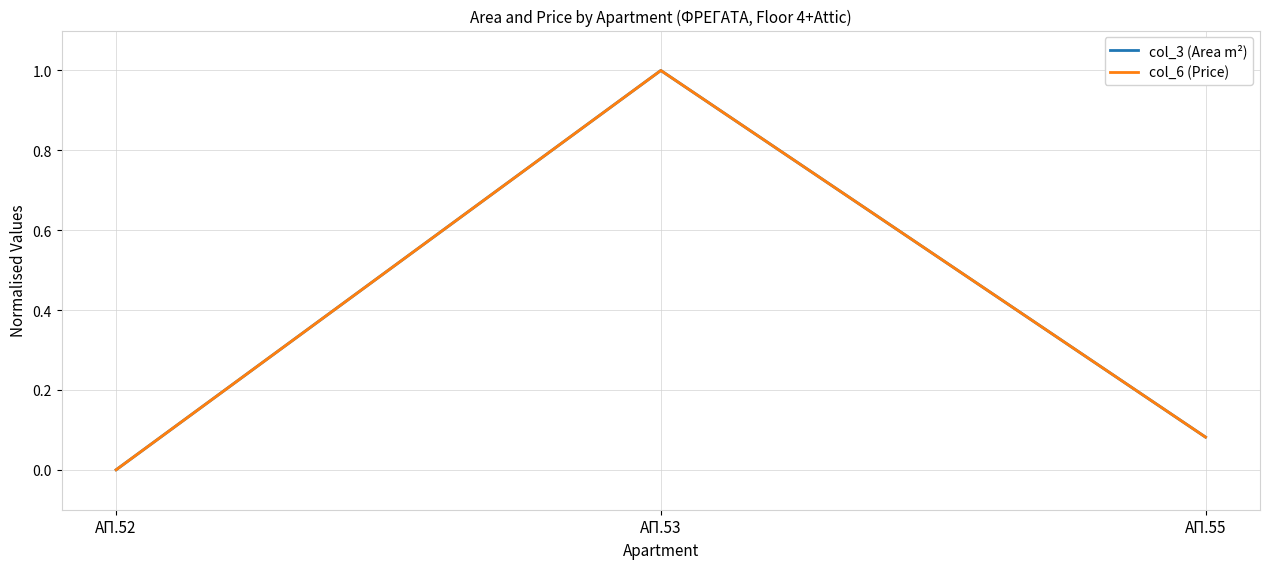

Is this an area chart (filled region under the line)?

No